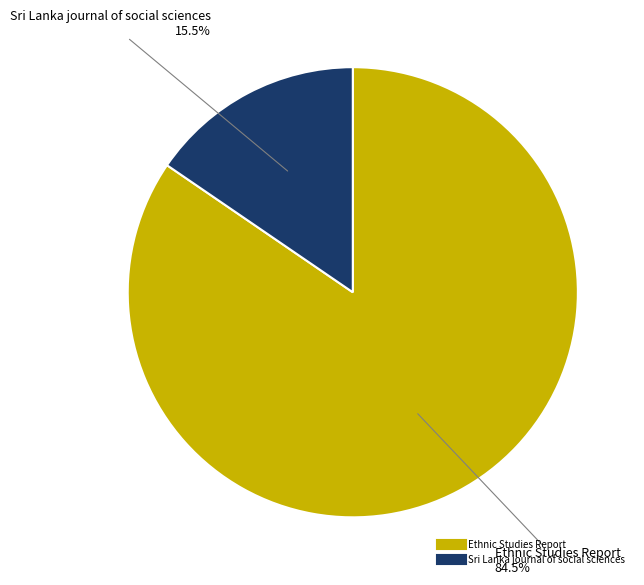

Is there a majority slice in this chart?

Yes